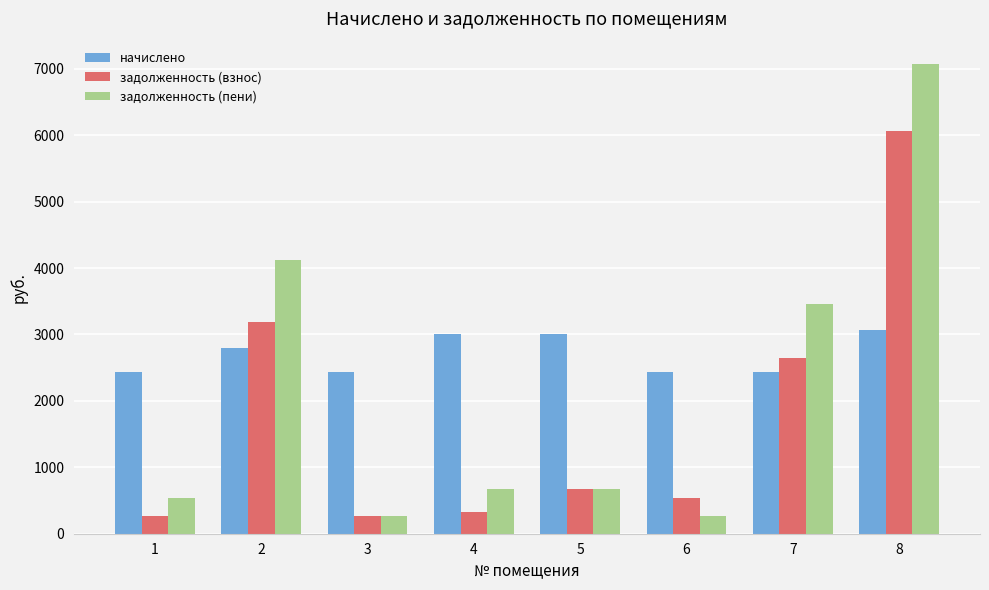

What are all the series names shown in the legend?

начислено, задолженность (взнос), задолженность (пени)